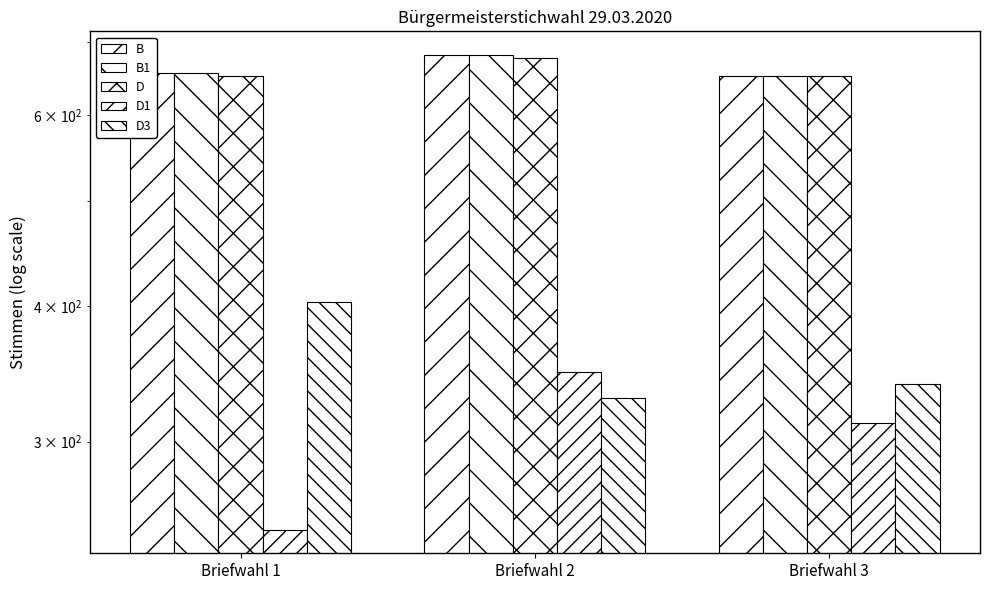

What is the sum of all B1 values?

1989